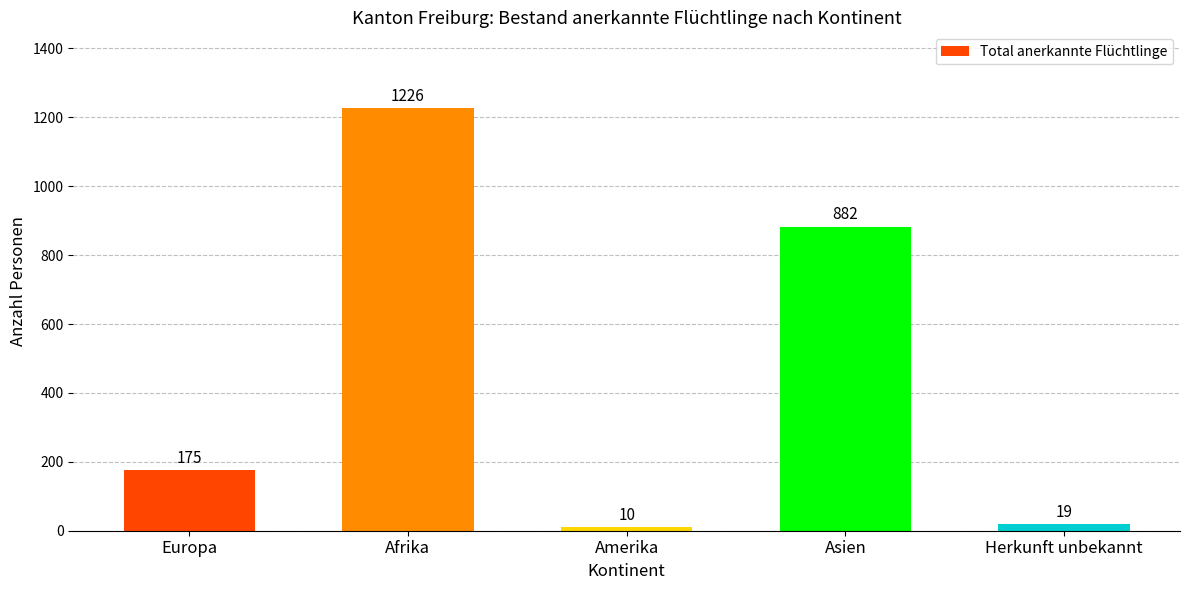

What position from the right is Asien?

2